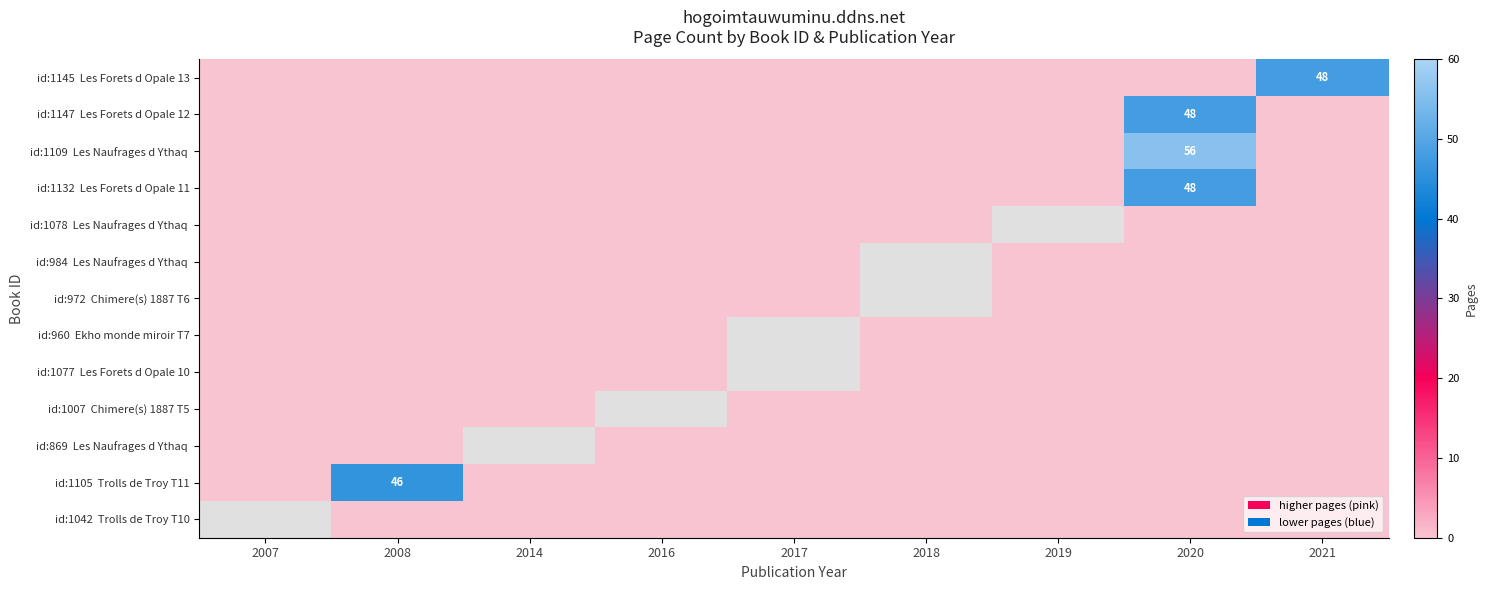

Is the value of id:1042 Trolls de Troy T10 at 2008 greater than the value of id:1132 Les Forets d Opale 11 at 2018?

No